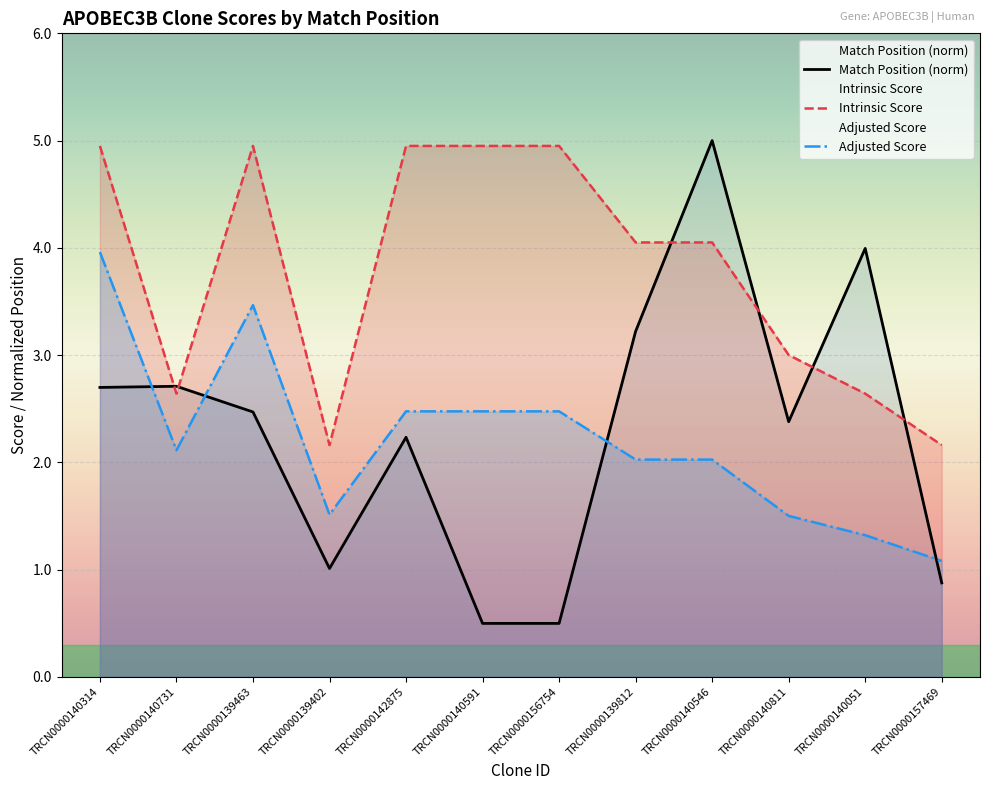

What is the total value across all series at TRCN0000139812?

9.3